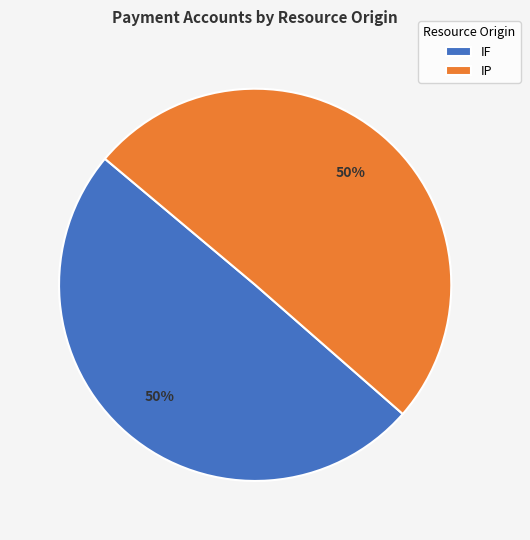

The IF slice represents 57% of the pie. True or false?

False